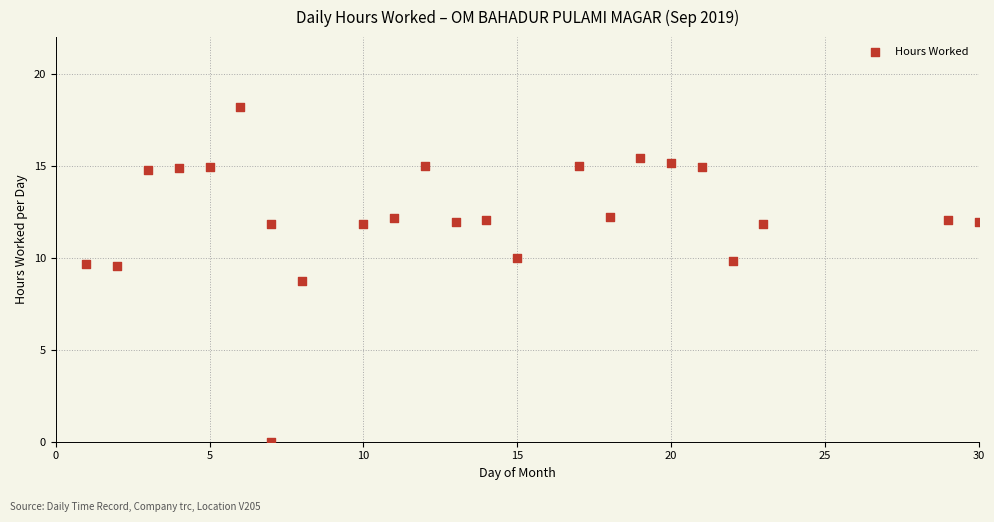

What Y value in the scatter plot is closest to 9?

8.7